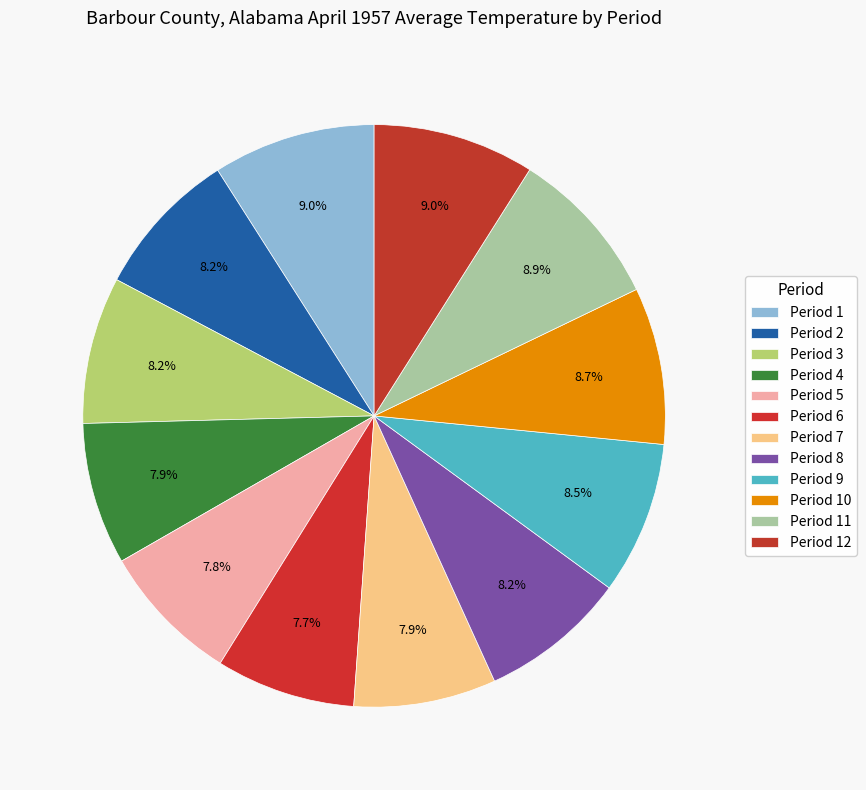

Count the number of slices in the pie.

12